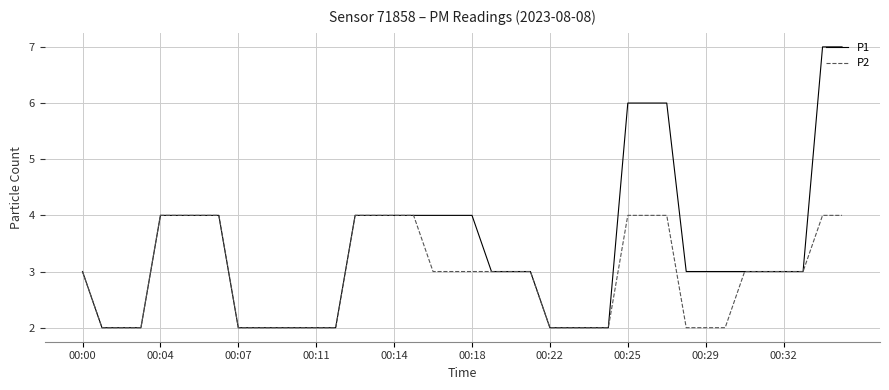

Which series has the largest range (max minus min)?

P1